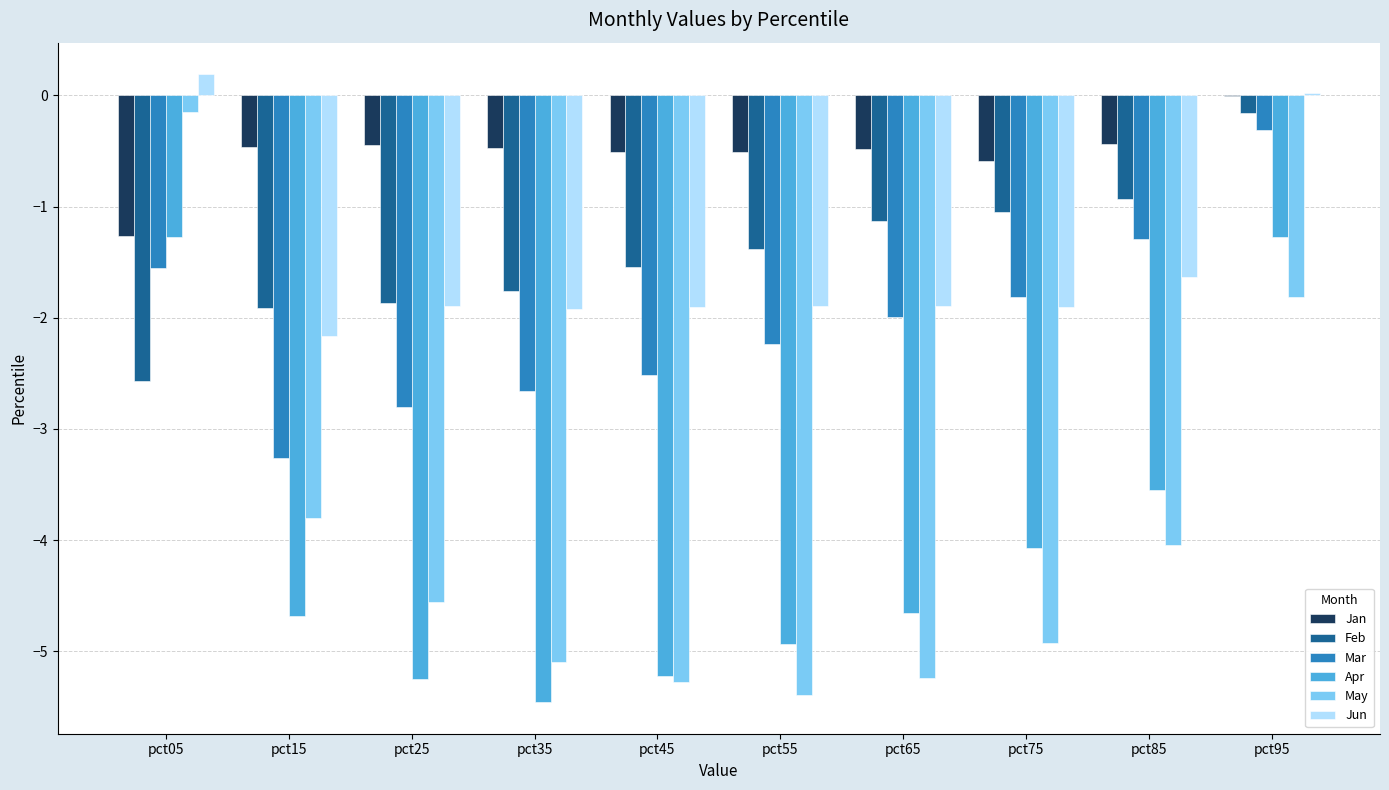

At which category does the chart reach its peak across all series?

pct05